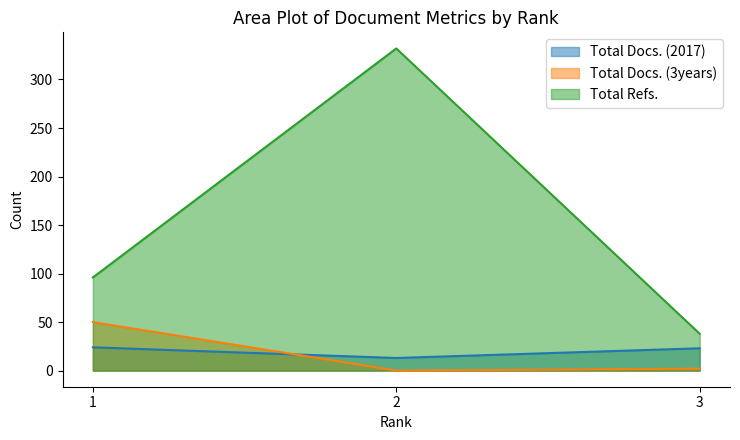

How many lines are shown in the chart?

3